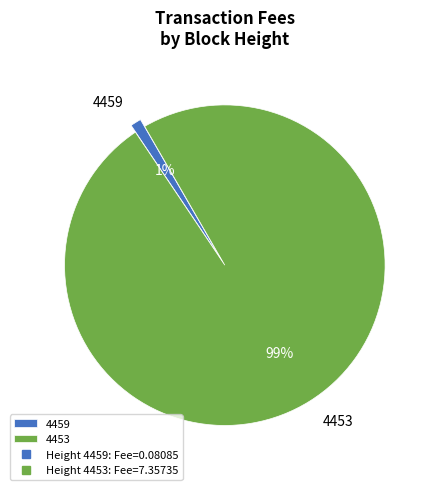

Rank the categories by value from lowest to highest.

4459, 4453